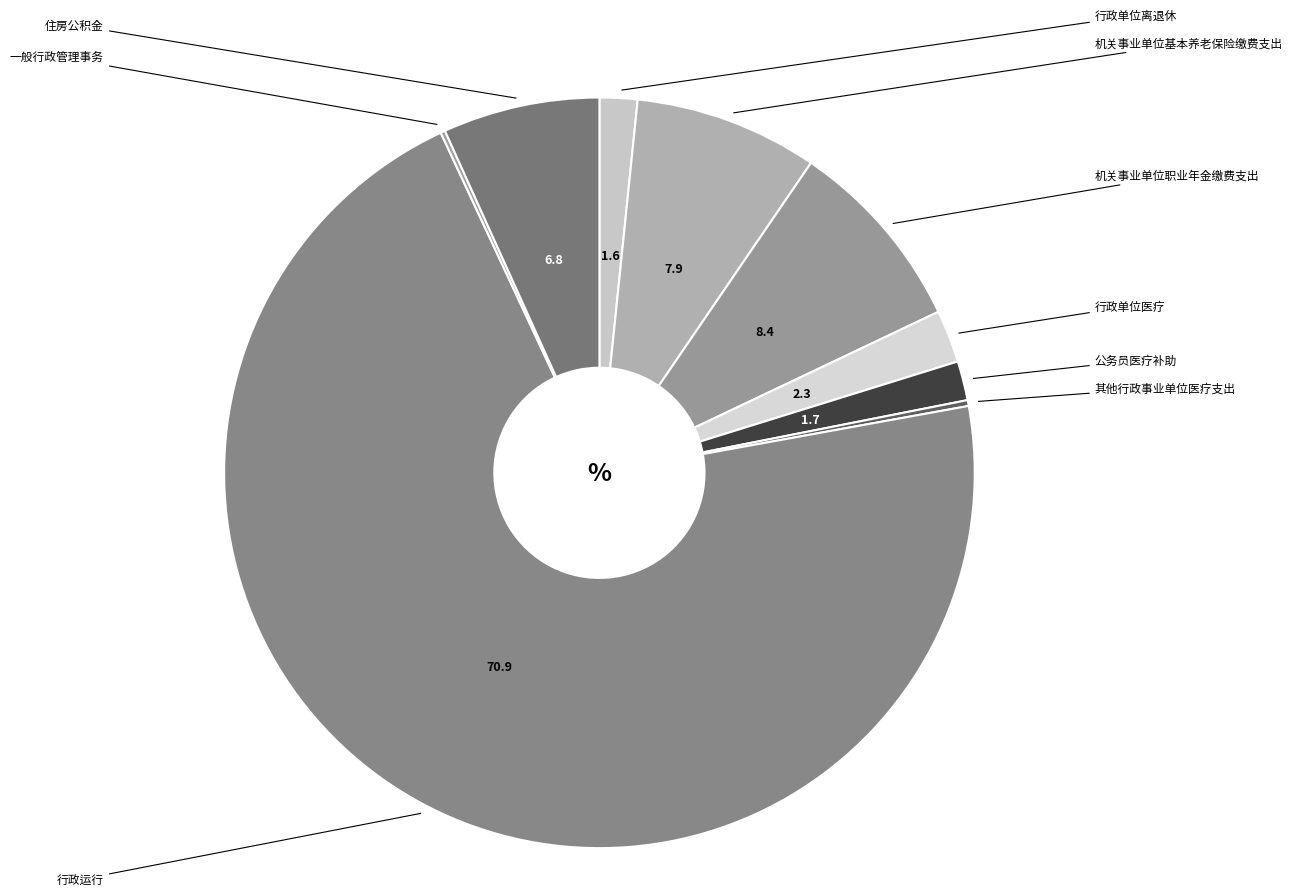

Which category has the biggest portion of the pie?

行政运行